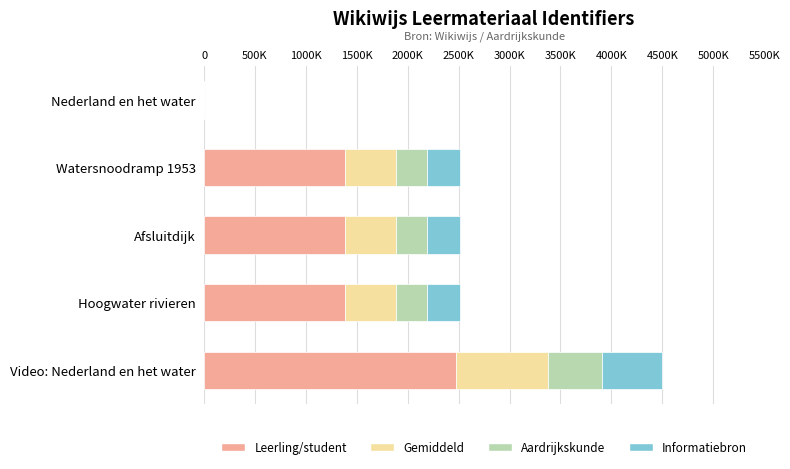

What are all the series names shown in the legend?

Leerling/student, Gemiddeld, Aardrijkskunde, Informatiebron